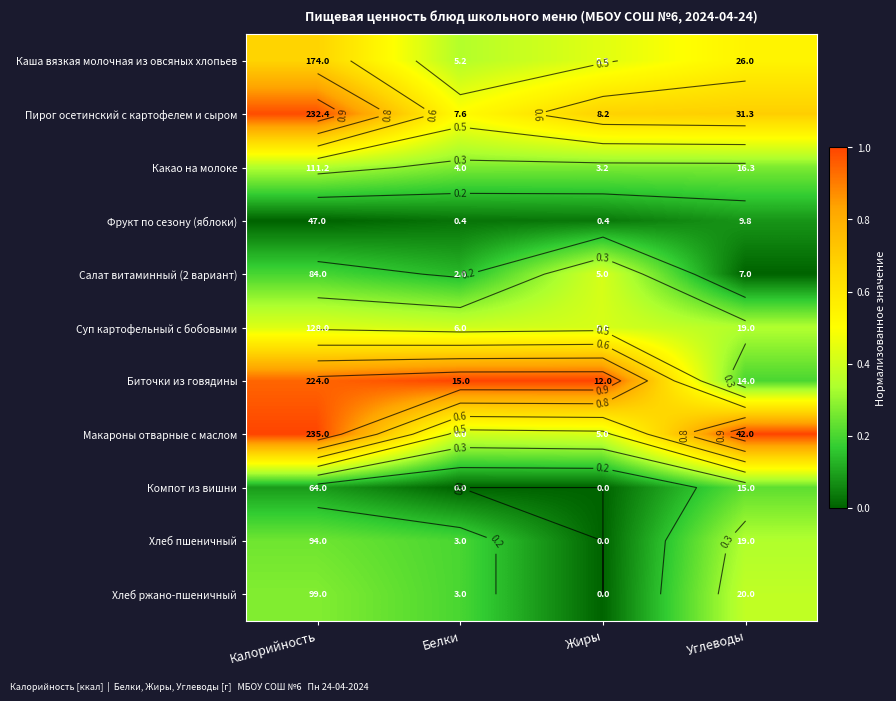

At which label does Хлеб ржано-пшеничный reach its peak?

Углеводы